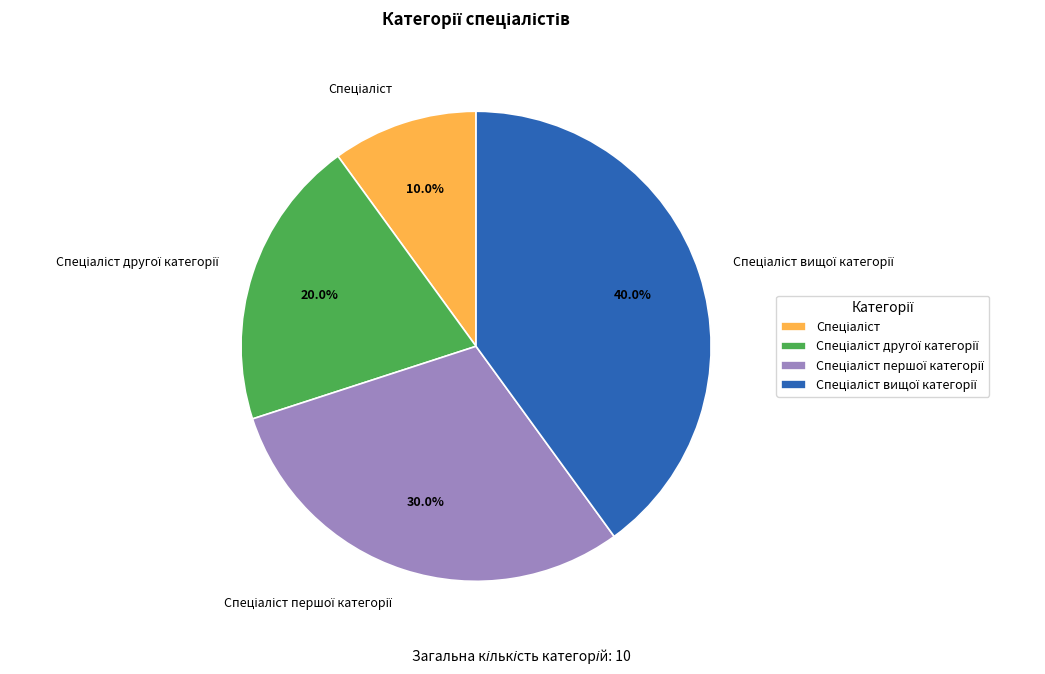

Is there any slice that represents more than half of the pie?

No